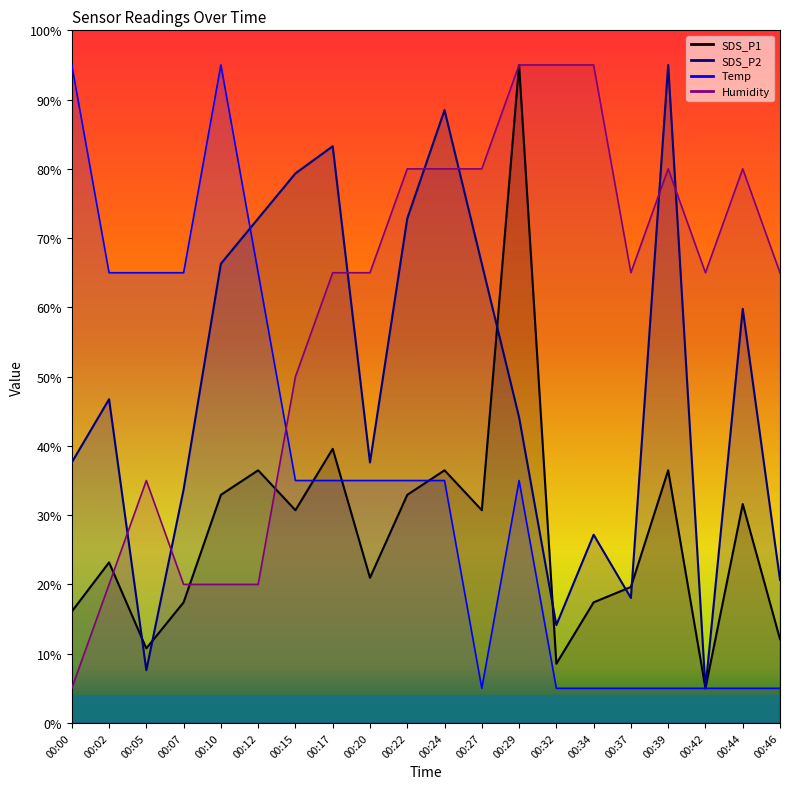

How many times do Temp and Humidity cross each other?

1